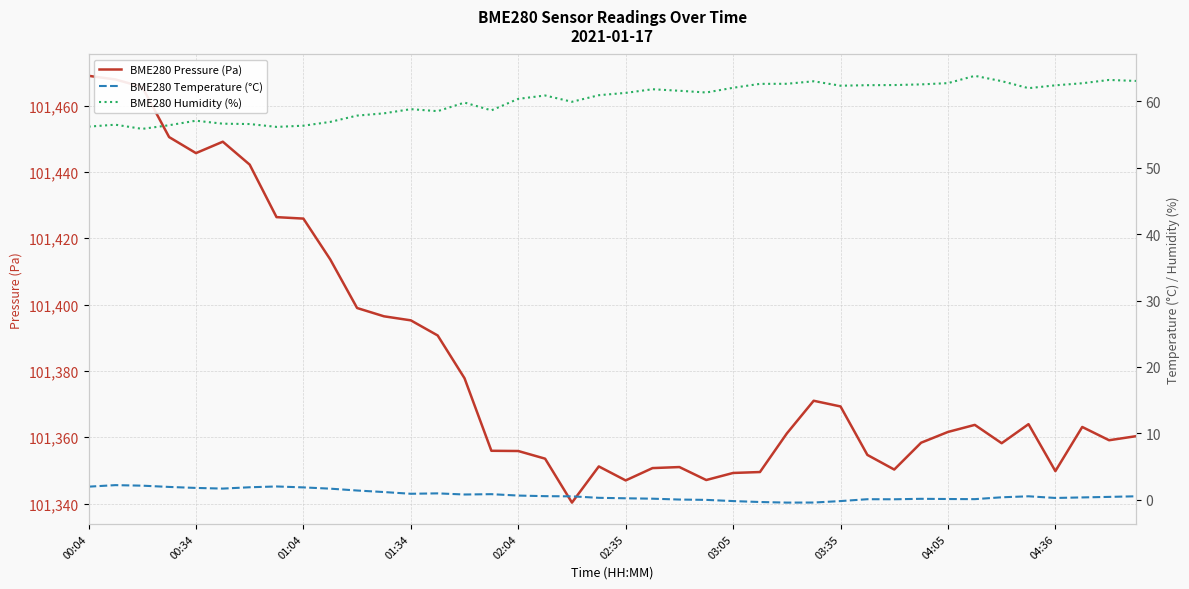

What is the spread (max minus min) of values at 31?

101358.2